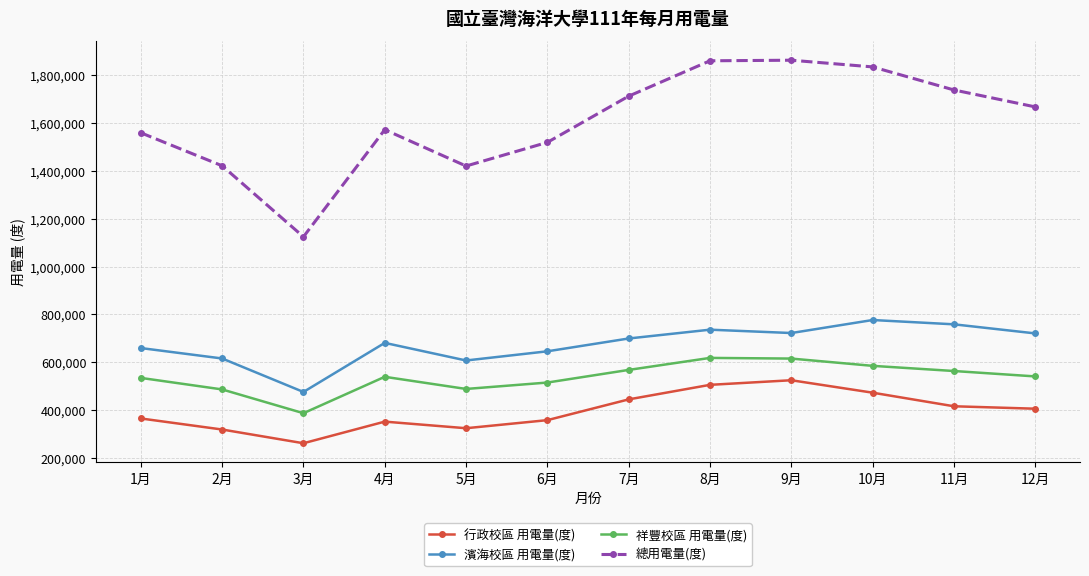

Rank the series at 4月 from lowest to highest value.

行政校區 用電量(度), 祥豐校區 用電量(度), 濱海校區 用電量(度), 總用電量(度)